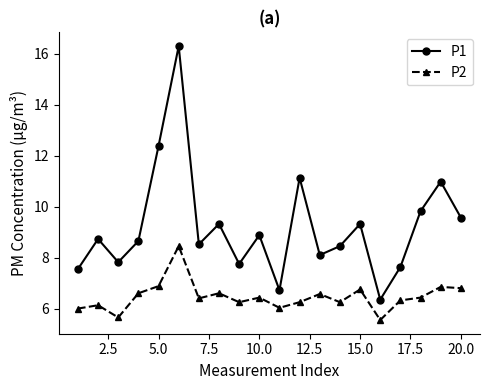

Which series has the largest total across all categories?

P1